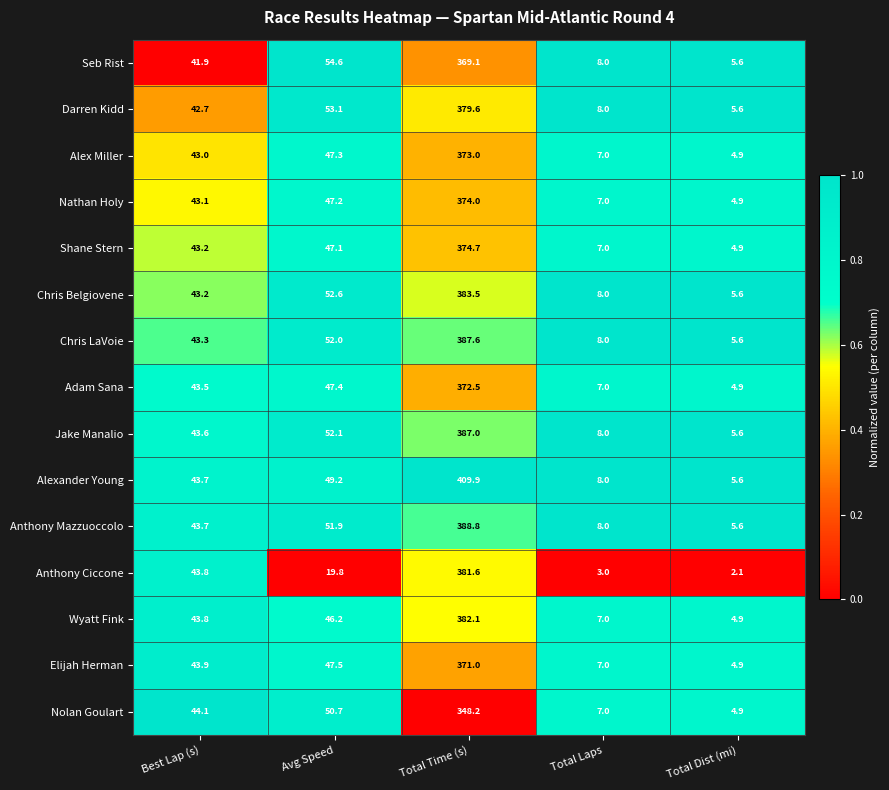

True or false: Chris LaVoie has a value of 8.0 at Total Laps.

True